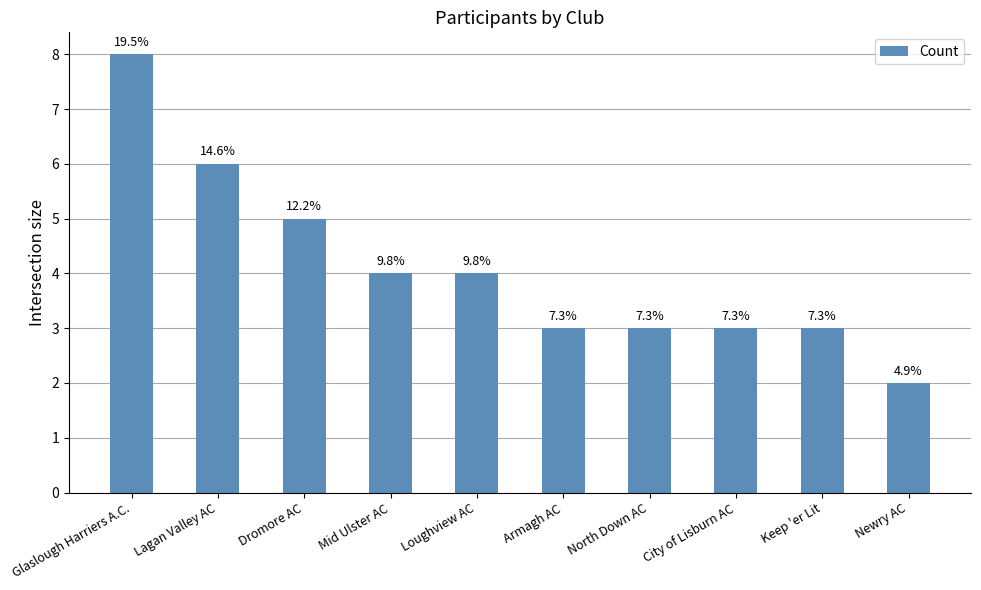

Are the bars horizontal?

No